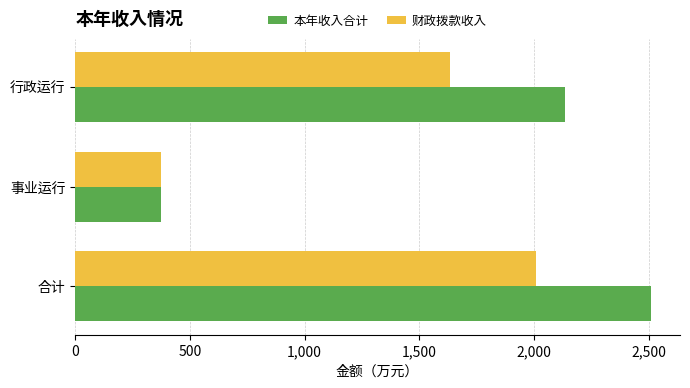

At how many categories does at least one series exceed 637?

2